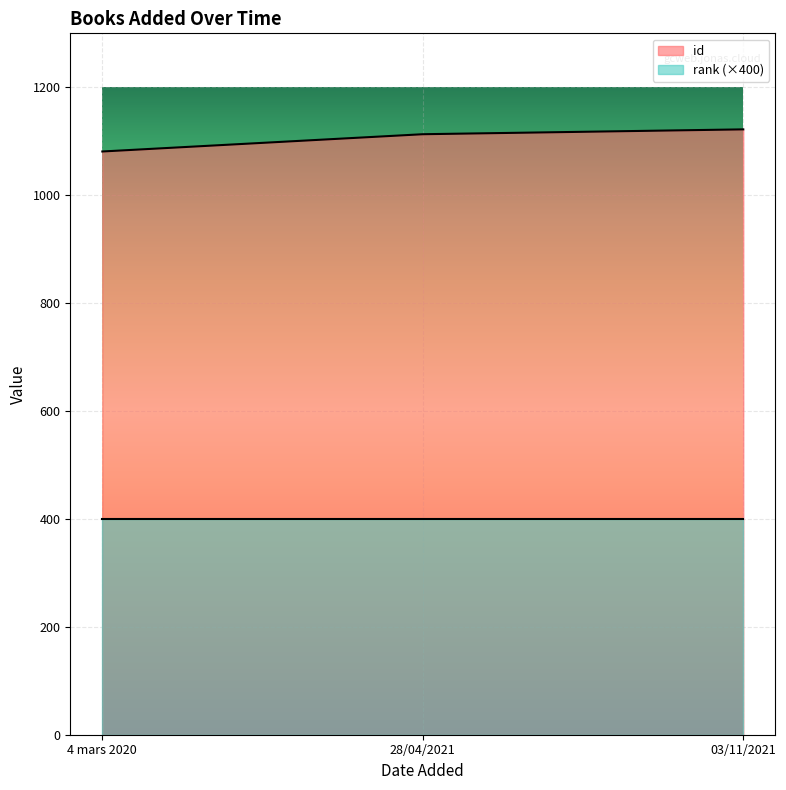

What is the label of the 2nd point from the left?

28/04/2021